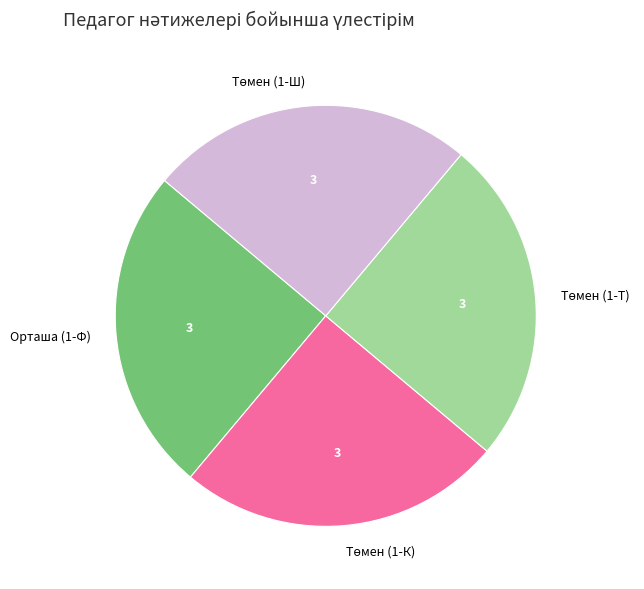

Is there any slice that represents more than half of the pie?

No